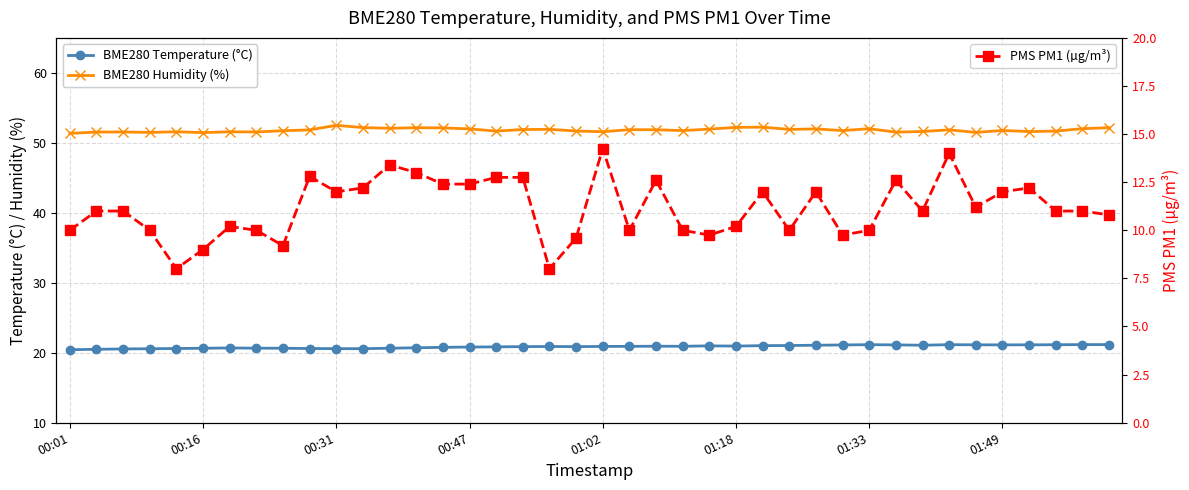

What is the value of the PMS PM1 (µg/m³) point at the 3rd from the left?

11.0